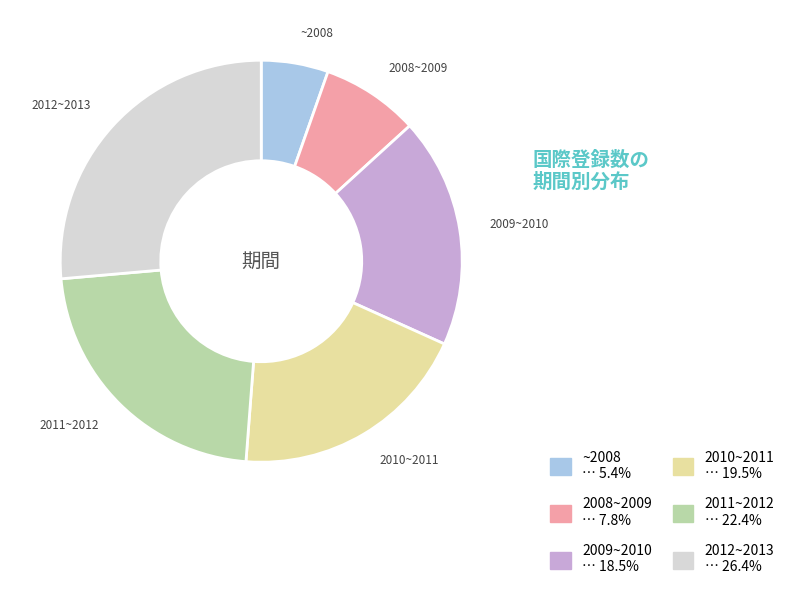

Approximately how many times larger is the value at 2012~2013 compared to 2011~2012?

1.2